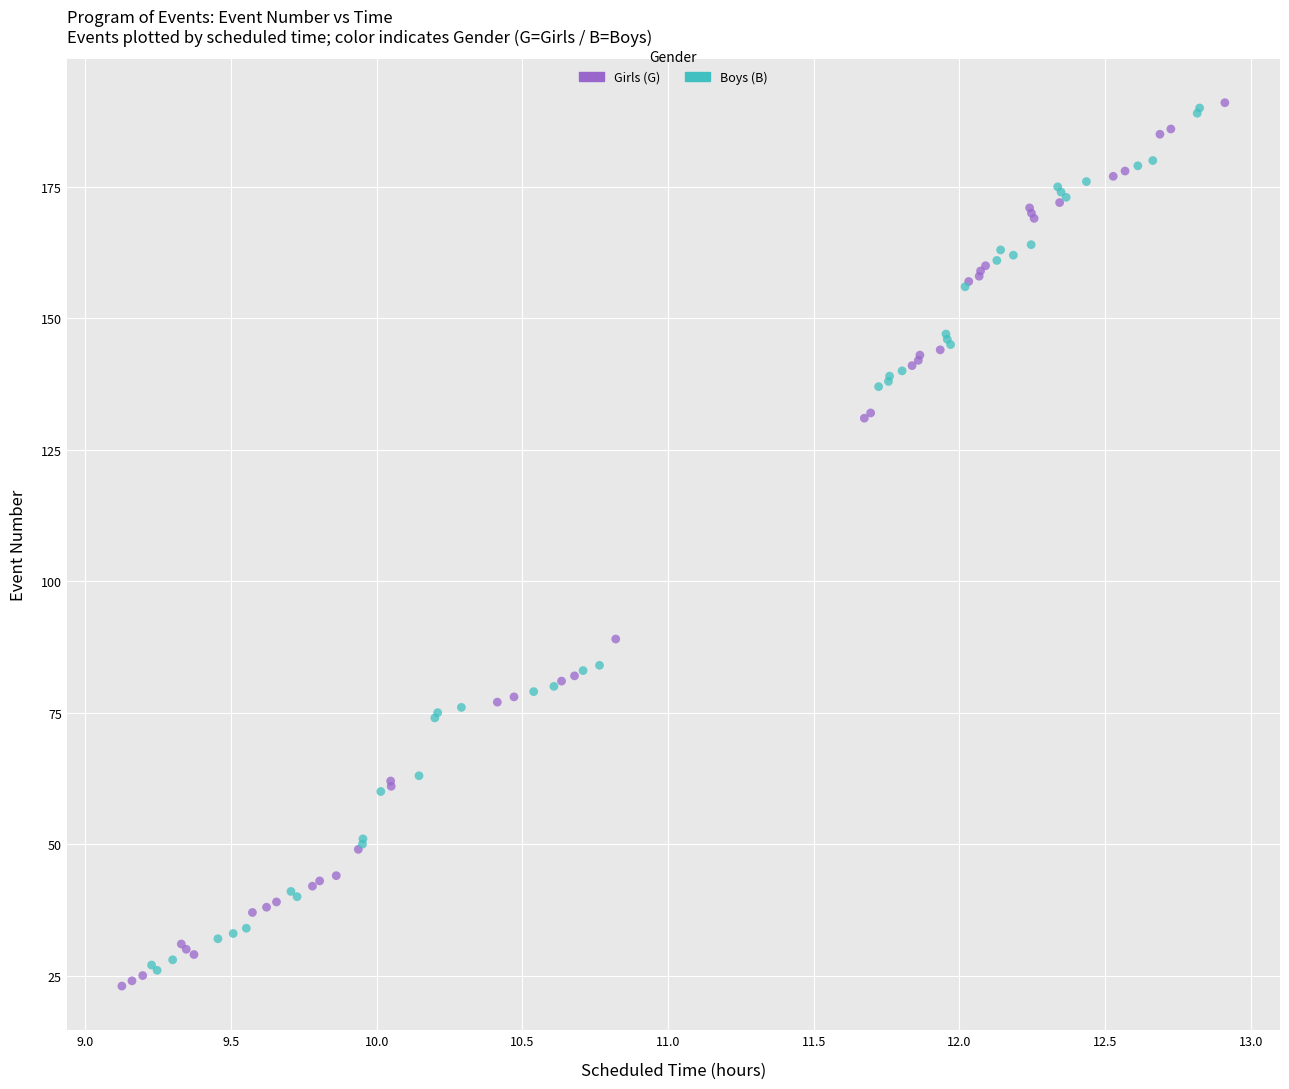

Which series has the widest spread of Y values?

Girls (G)